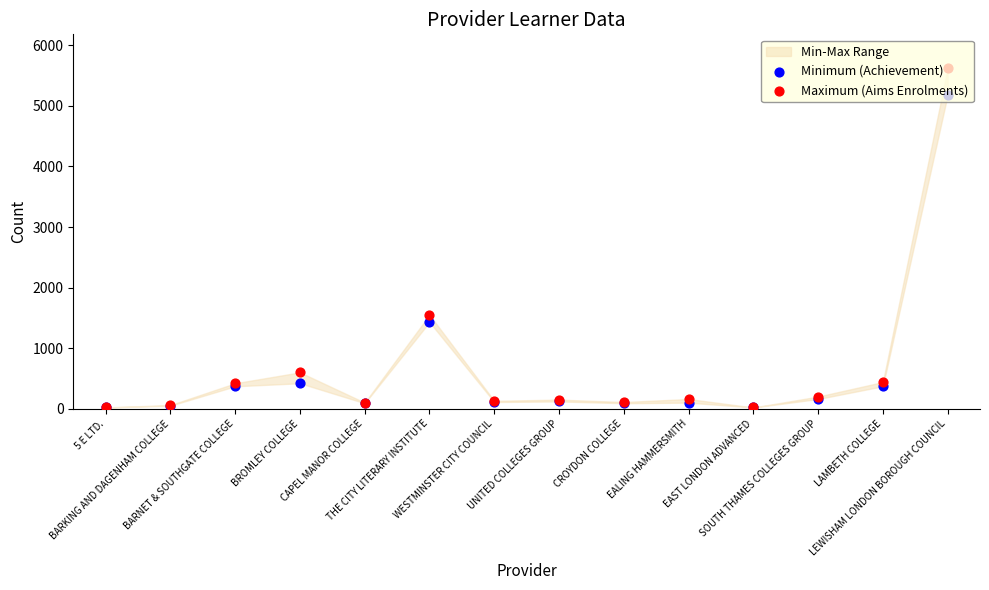

Which series reaches the minimum Y coordinate?

Minimum (Achievement)